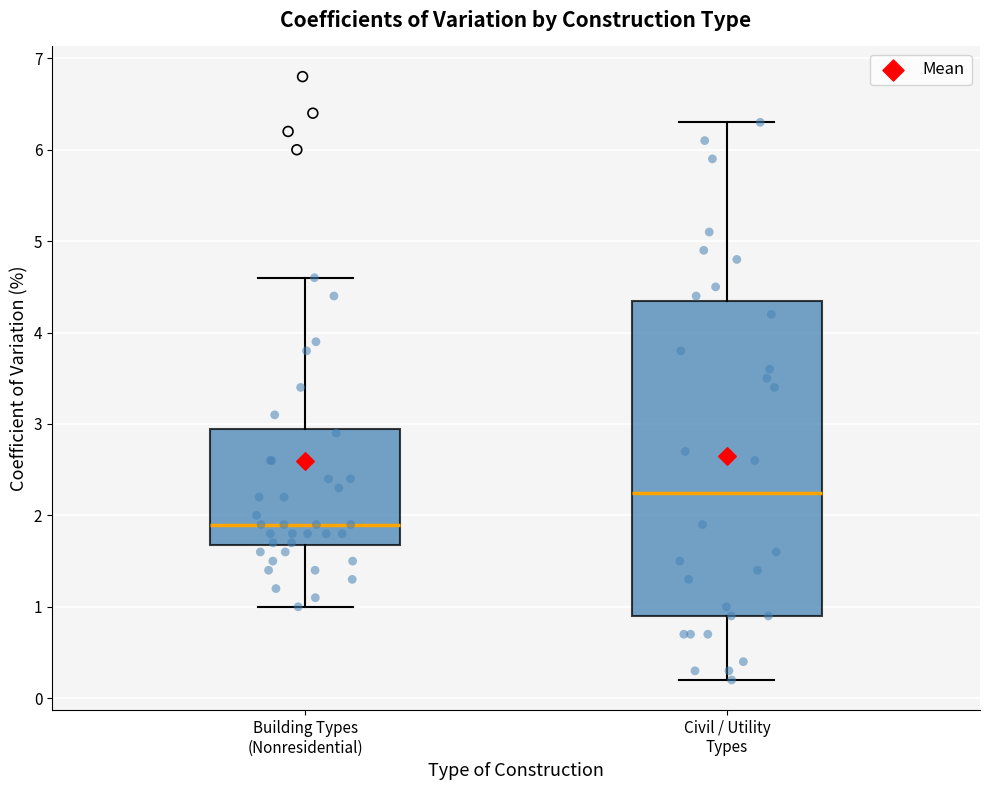

Which box is the tallest, from its lower edge to its upper edge?

Civil / Utility Types